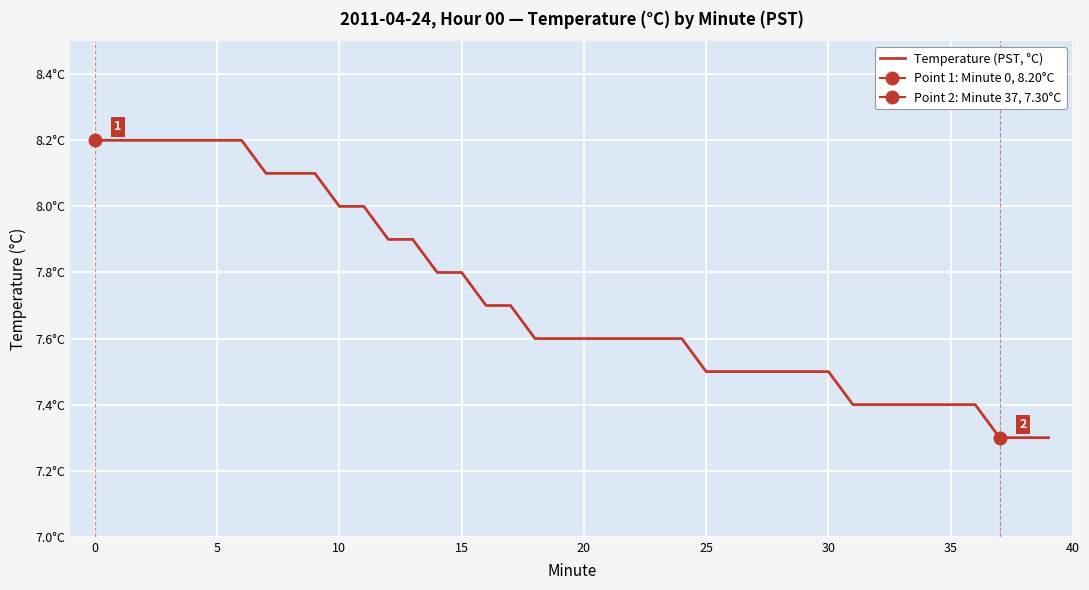

True or false: there are more than 1 points higher than both neighbors.

False